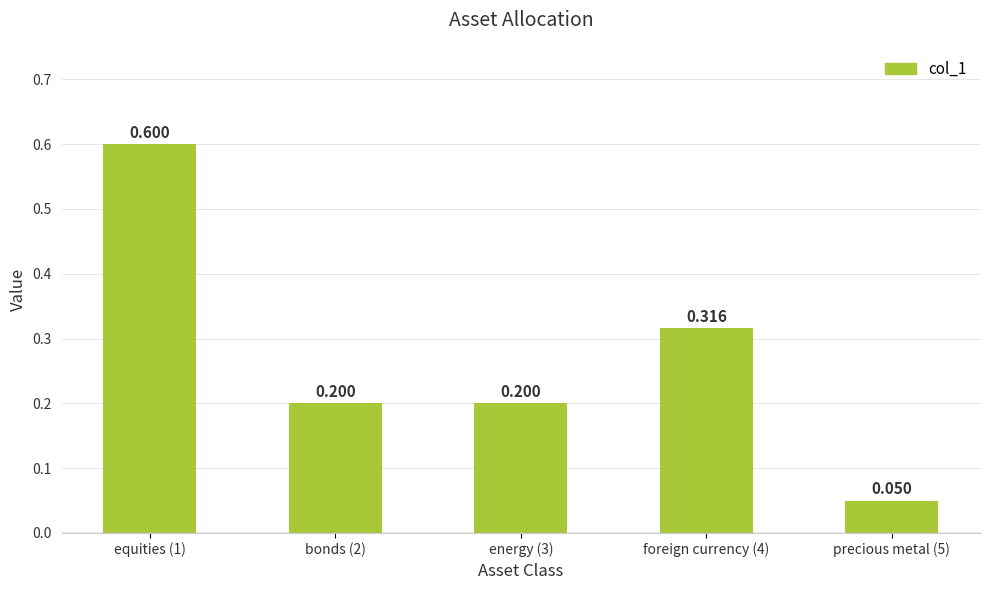

The chart shows a value of 0.2 at energy (3). True or false?

True